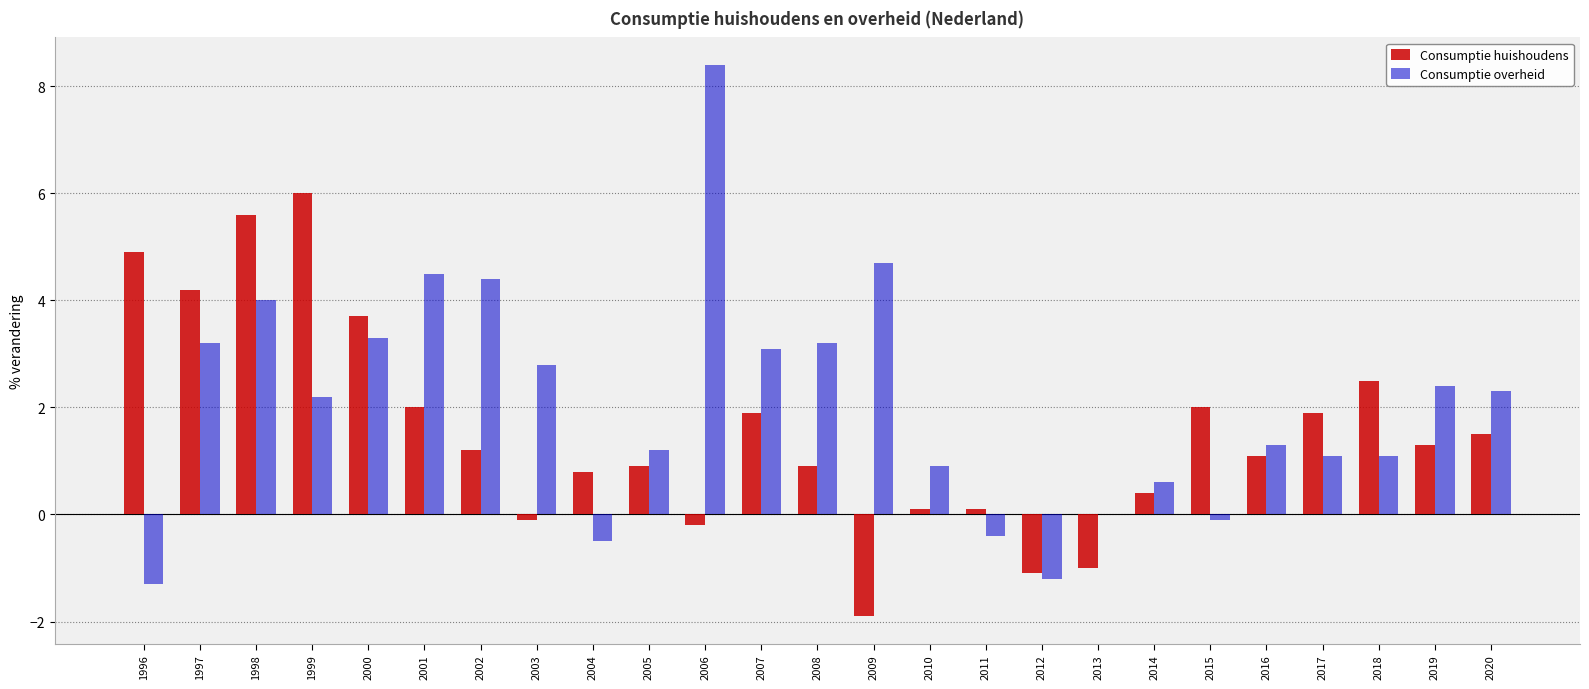

Where does the Consumptie huishoudens series first go above 1?

1996